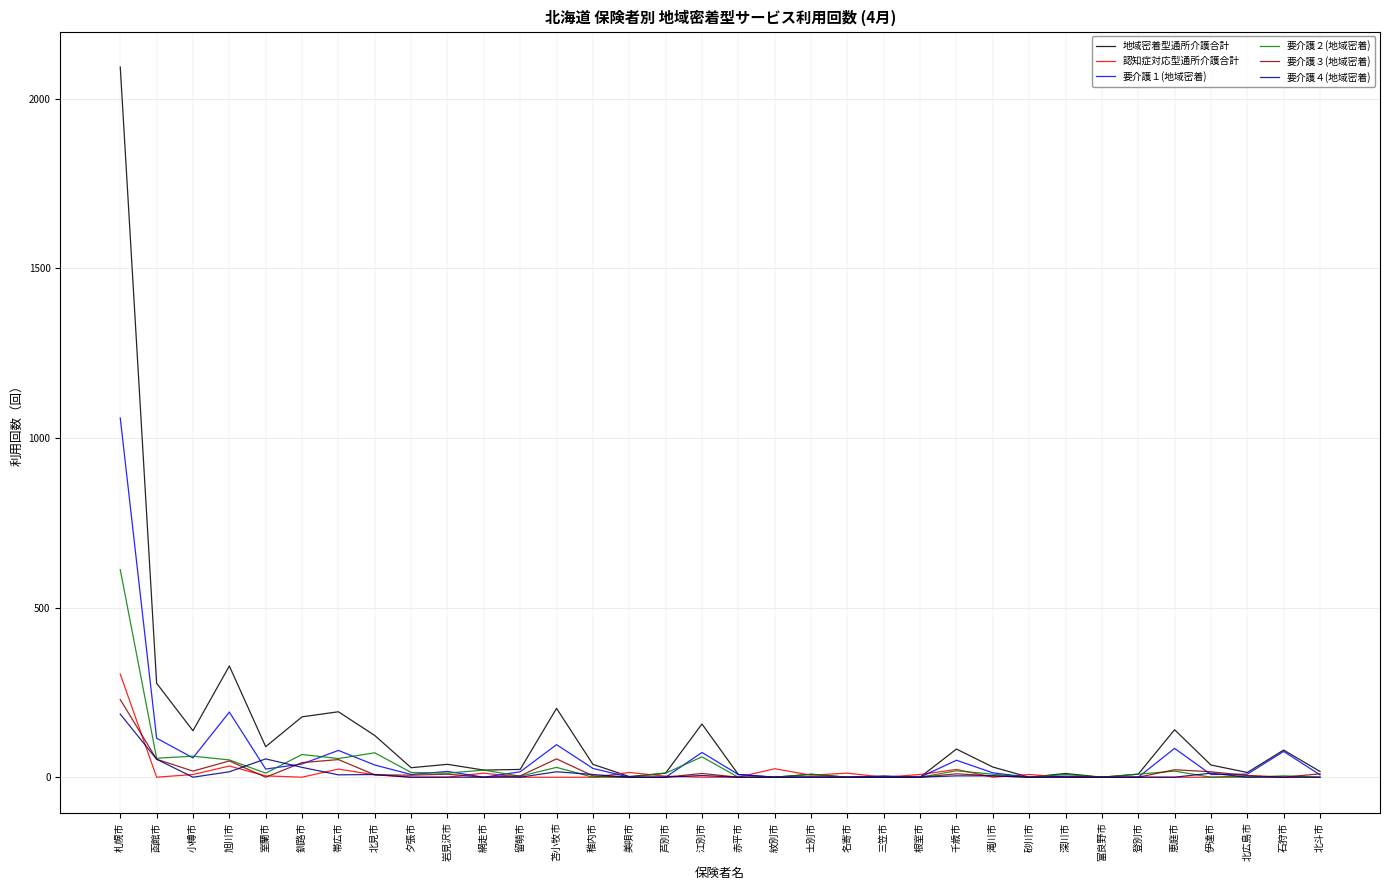

List the series in order of their peak value, highest first.

地域密着型通所介護合計, 要介護１(地域密着), 要介護２(地域密着), 認知症対応型通所介護合計, 要介護３(地域密着), 要介護４(地域密着)